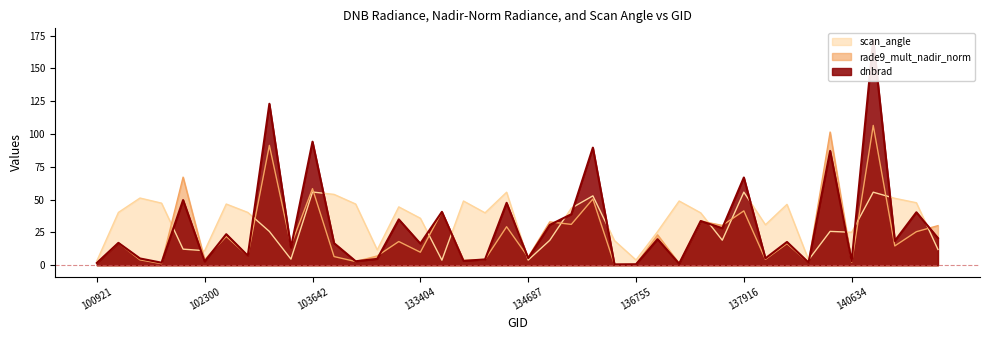

At which label is rade9_mult_nadir_norm closest to 53?

136001